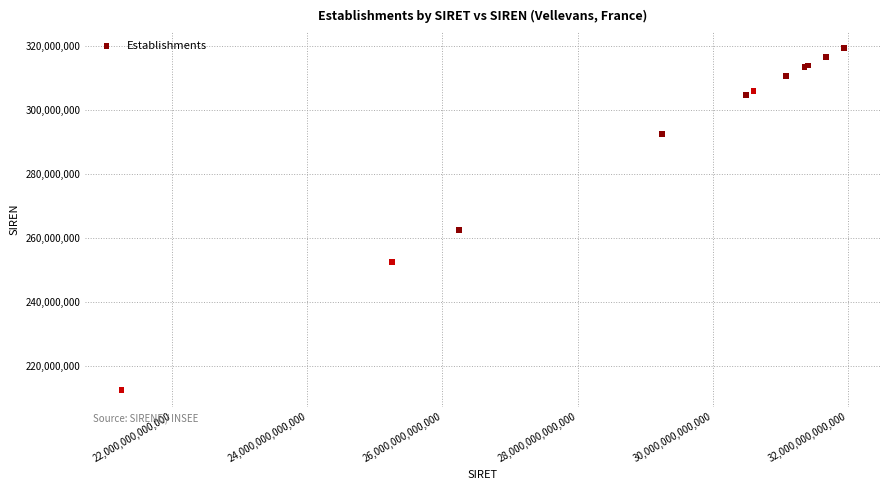

What Y value in the scatter plot is closest to 265954103?

262505910